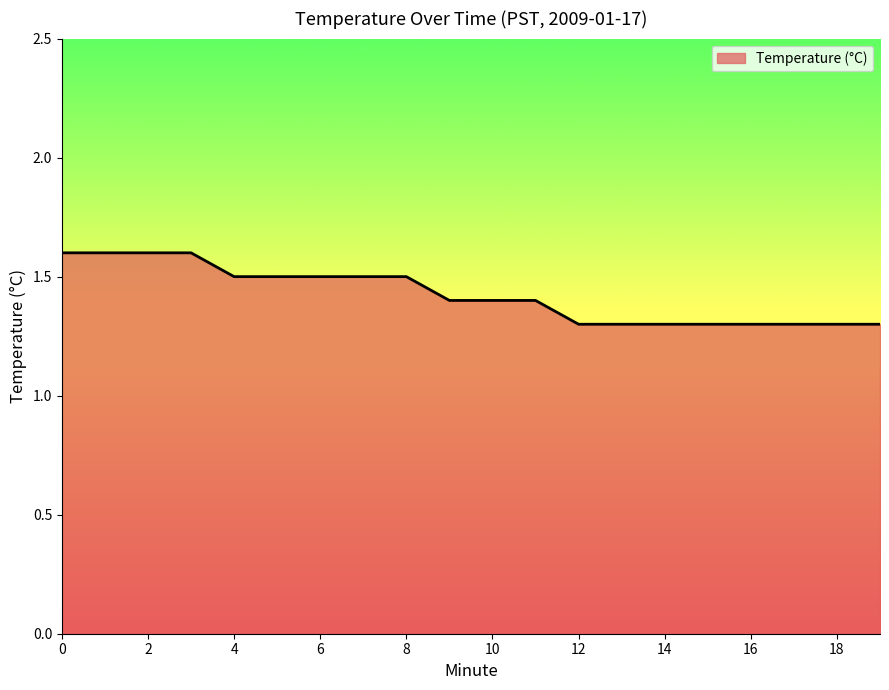

Reading left to right, what are all the values shown in this chart?

1.6	1.6	1.6	1.6	1.5	1.5	1.5	1.5	1.5	1.4	1.4	1.4	1.3	1.3	1.3	1.3	1.3	1.3	1.3	1.3